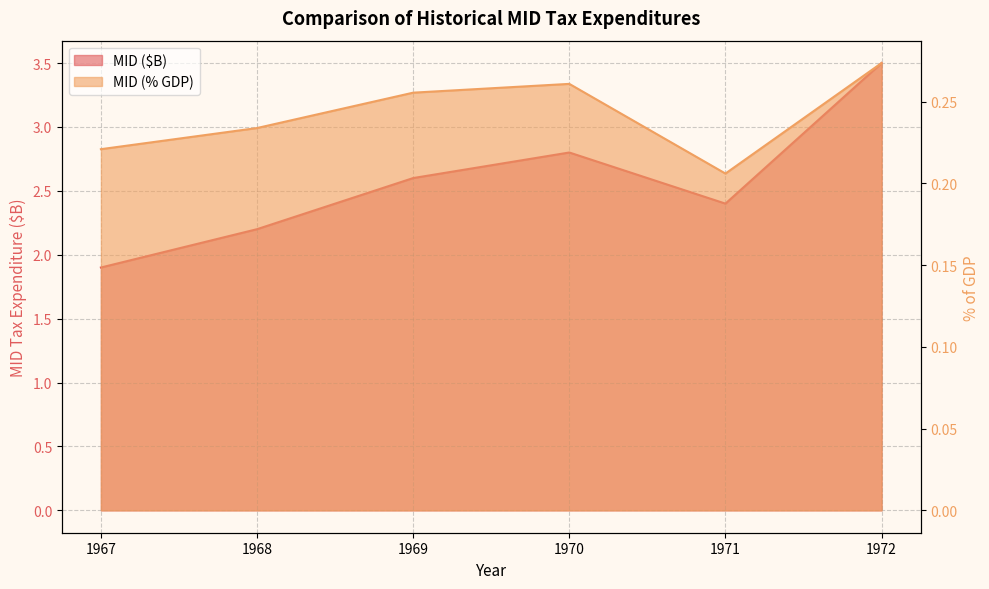

Reading left to right, list all the values displayed in this chart.

MID ($B): 1967=1.9	1968=2.2	1969=2.6	1970=2.8	1971=2.4	1972=3.5
MID (% GDP): 1967=0.2	1968=0.2	1969=0.3	1970=0.3	1971=0.2	1972=0.3